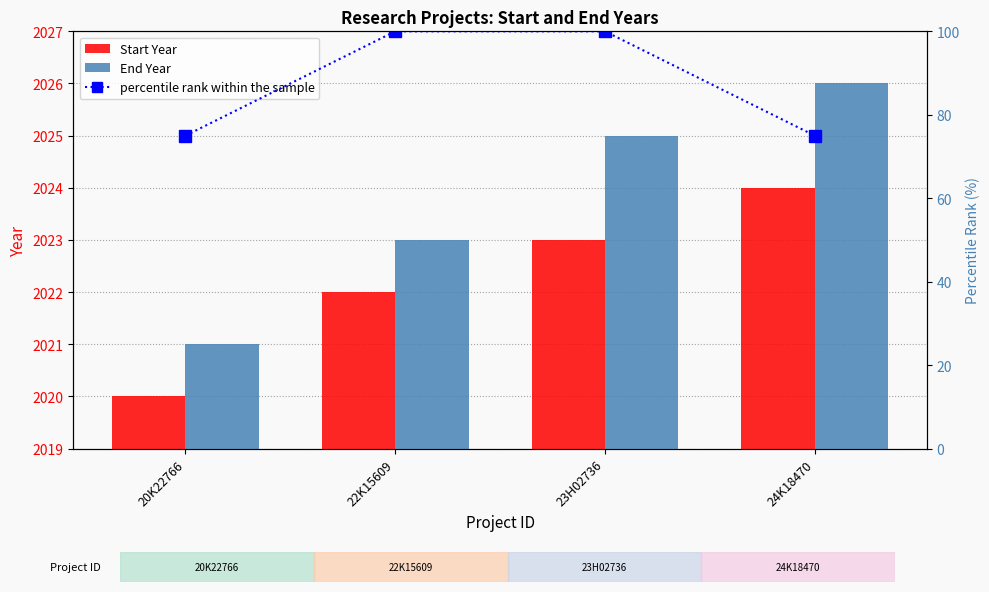

True or false: Start Year has a value of 2023 at 23H02736.

True